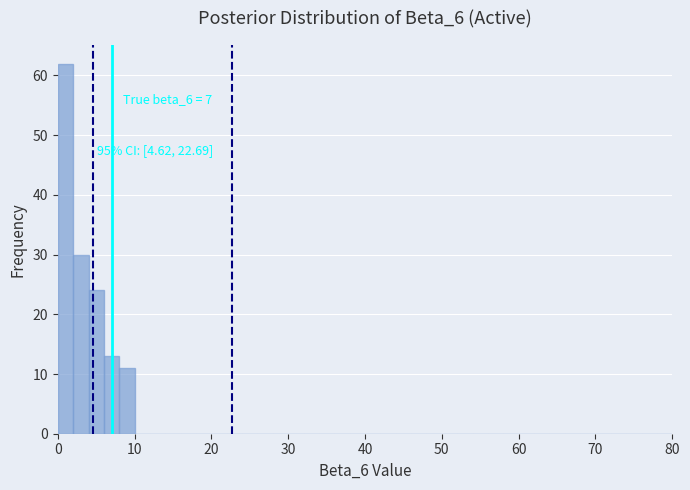

Read against the x-axis, roughly where is the centre of the tallest bar?

1